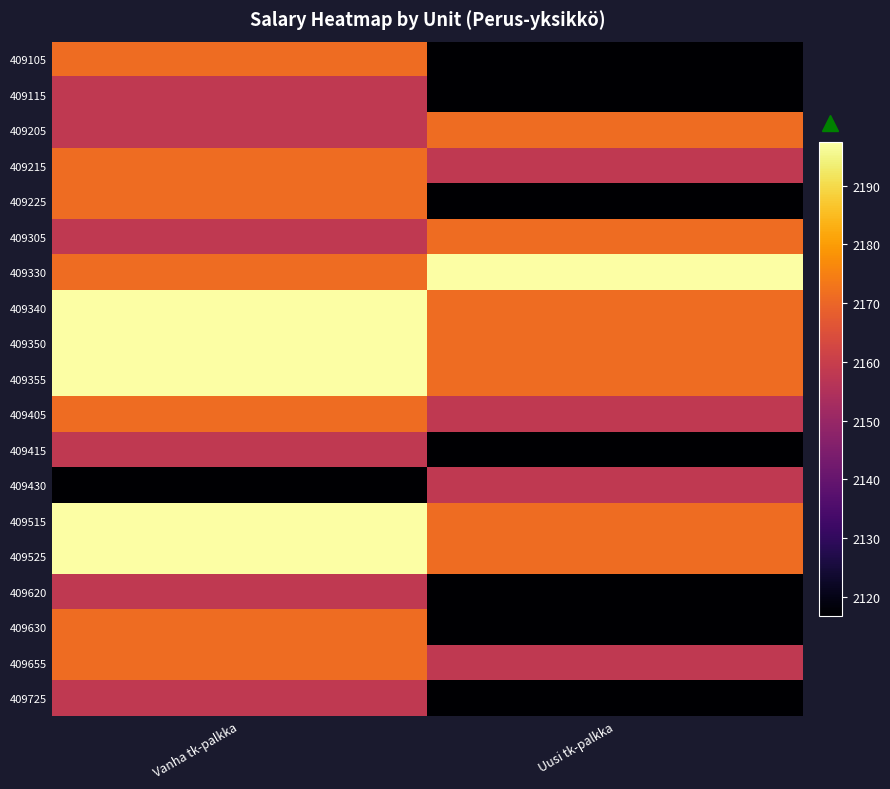

Reading left to right, list all the values displayed in this chart.

409105: Vanha tk-palkka=2171.2	Uusi tk-palkka=2116.8
409115: Vanha tk-palkka=2158.1	Uusi tk-palkka=2116.8
409205: Vanha tk-palkka=2158.1	Uusi tk-palkka=2171.2
409215: Vanha tk-palkka=2171.2	Uusi tk-palkka=2158.1
409225: Vanha tk-palkka=2171.2	Uusi tk-palkka=2116.8
409305: Vanha tk-palkka=2158.1	Uusi tk-palkka=2171.2
409330: Vanha tk-palkka=2171.2	Uusi tk-palkka=2197.5
409340: Vanha tk-palkka=2197.5	Uusi tk-palkka=2171.2
409350: Vanha tk-palkka=2197.5	Uusi tk-palkka=2171.2
409355: Vanha tk-palkka=2197.5	Uusi tk-palkka=2171.2
409405: Vanha tk-palkka=2171.2	Uusi tk-palkka=2158.1
409415: Vanha tk-palkka=2158.1	Uusi tk-palkka=2116.8
409430: Vanha tk-palkka=2116.8	Uusi tk-palkka=2158.1
409515: Vanha tk-palkka=2197.5	Uusi tk-palkka=2171.2
409525: Vanha tk-palkka=2197.5	Uusi tk-palkka=2171.2
409620: Vanha tk-palkka=2158.1	Uusi tk-palkka=2116.8
409630: Vanha tk-palkka=2171.2	Uusi tk-palkka=2116.8
409655: Vanha tk-palkka=2171.2	Uusi tk-palkka=2158.1
409725: Vanha tk-palkka=2158.1	Uusi tk-palkka=2116.8